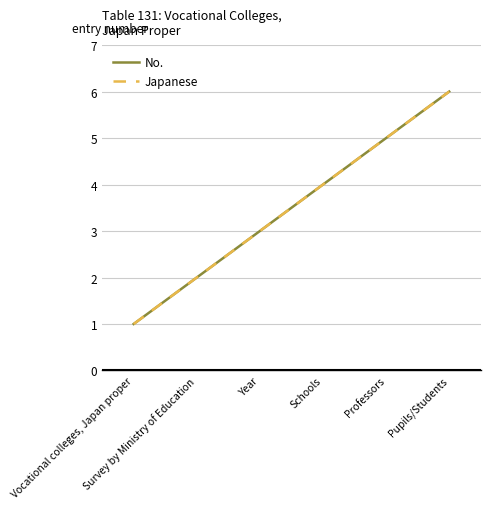

Is this an area chart (filled region under the line)?

No